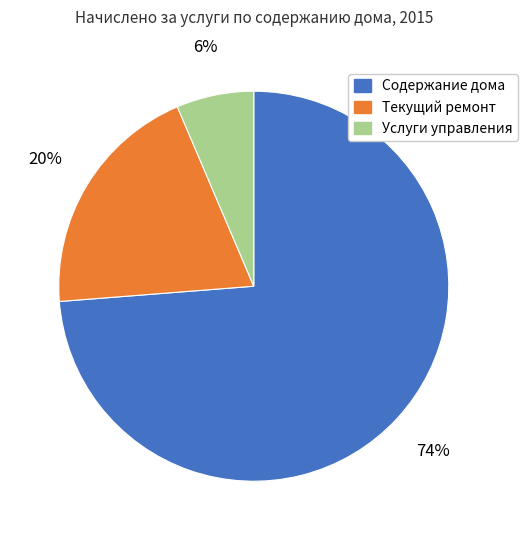

To the nearest percent, what is the difference between the Текущий ремонт and Содержание дома slice percentages?

54%